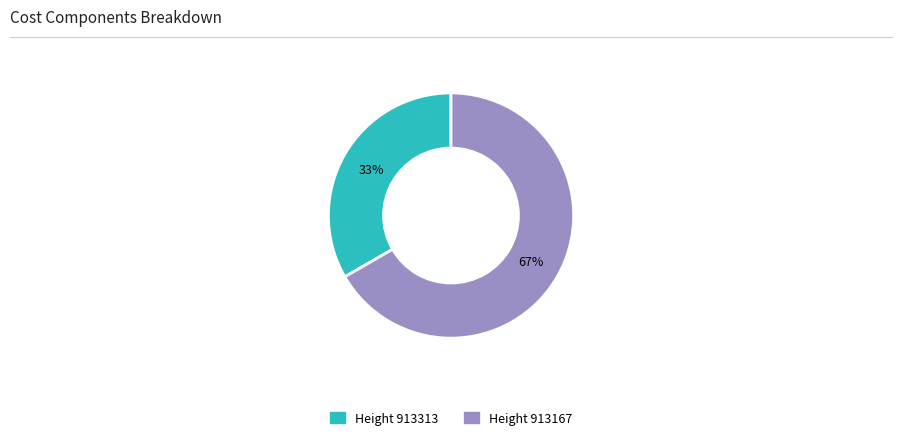

Is there a majority slice in this chart?

Yes